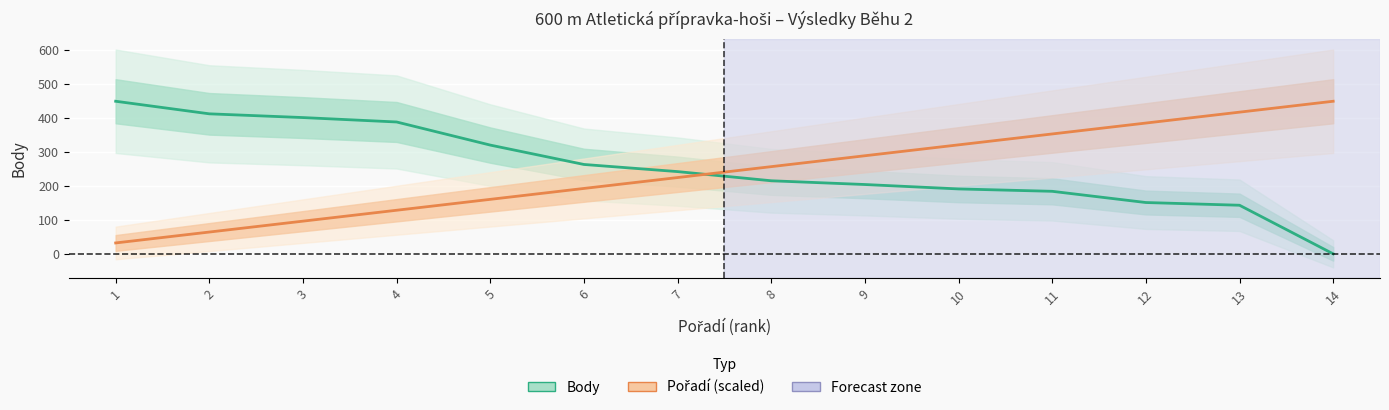

How many lines are shown in the chart?

2